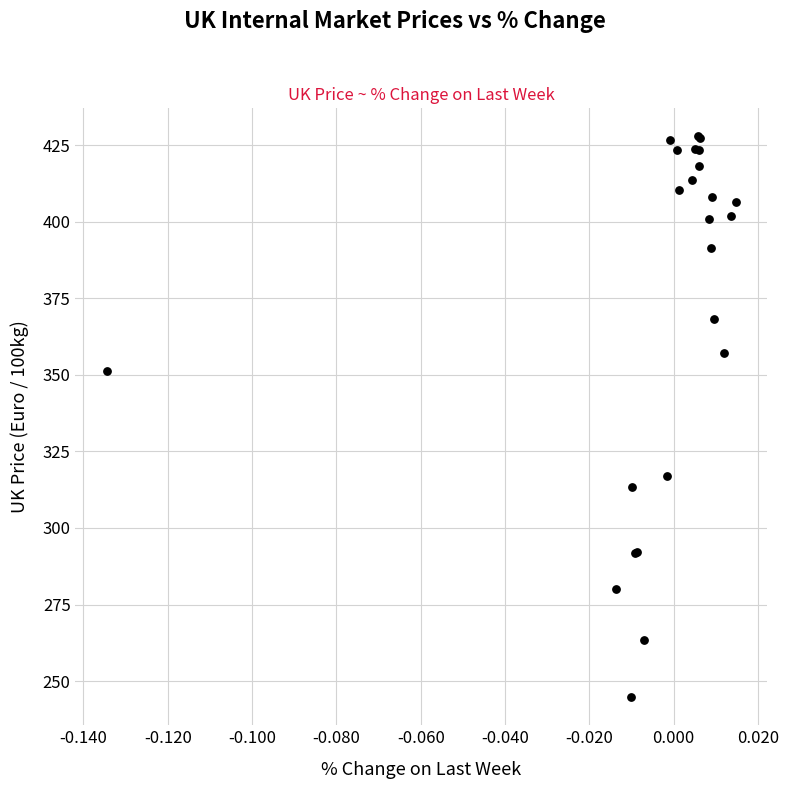

What Y value in the scatter plot is closest to 336?

351.3